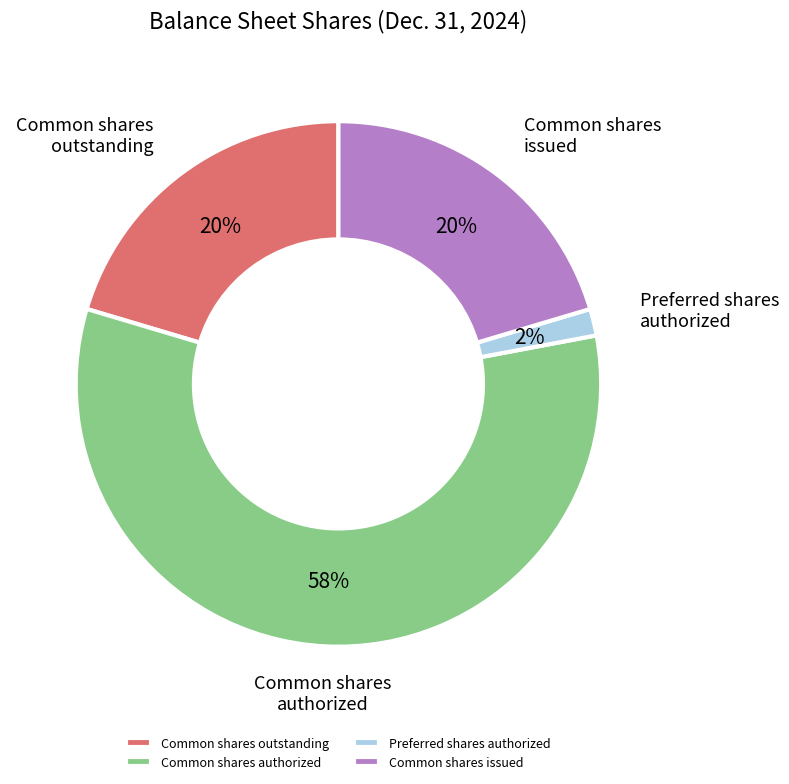

Combined, do Preferred shares authorized and Common shares authorized account for over 50%?

Yes